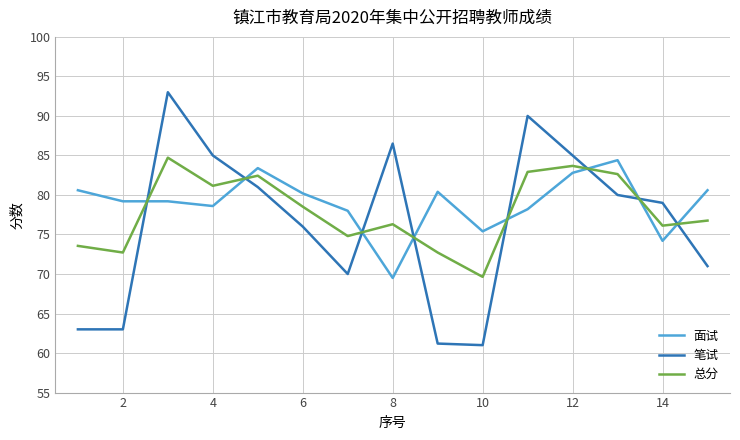

What is the minimum value shown in the chart?

61.0